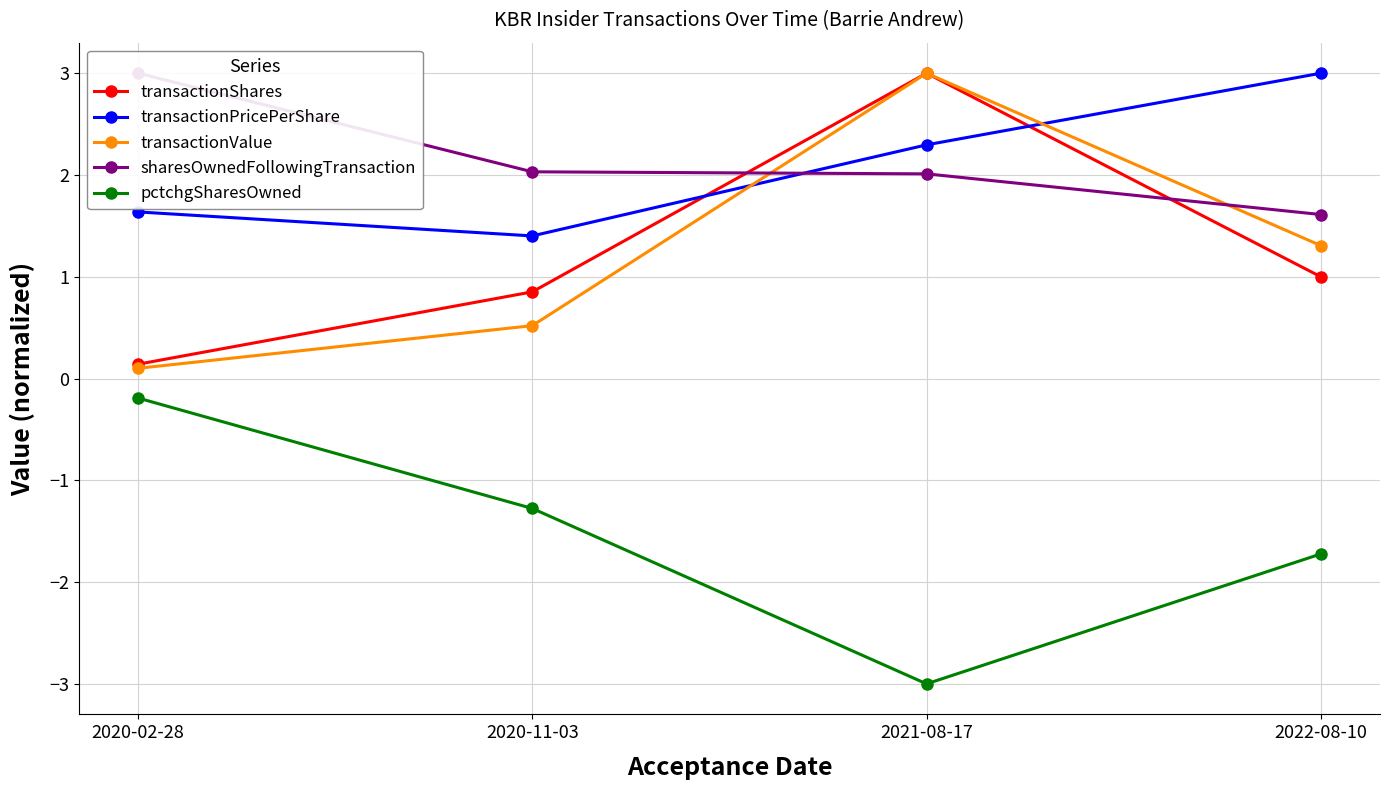

Read the pctchgSharesOwned value at 2021-08-17.

-3.0